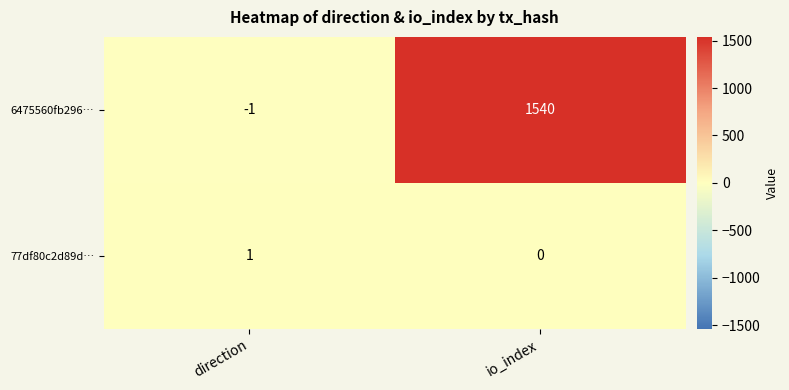

List the series in order of their peak value, lowest first.

77df80c2d89d…, 6475560fb296…